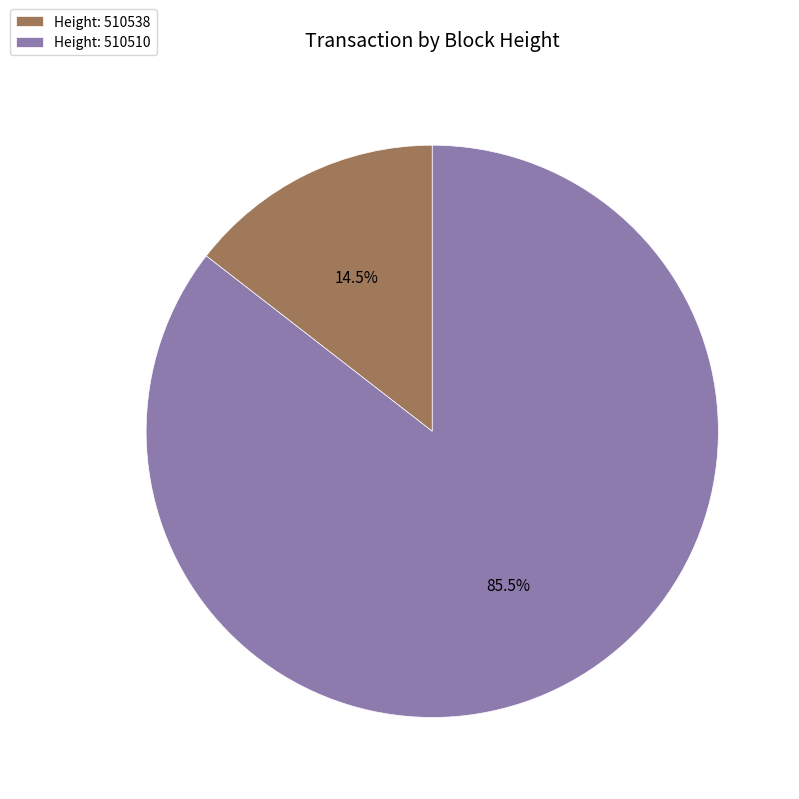

Between Height: 510538 and Height: 510510, which is larger?

Height: 510510